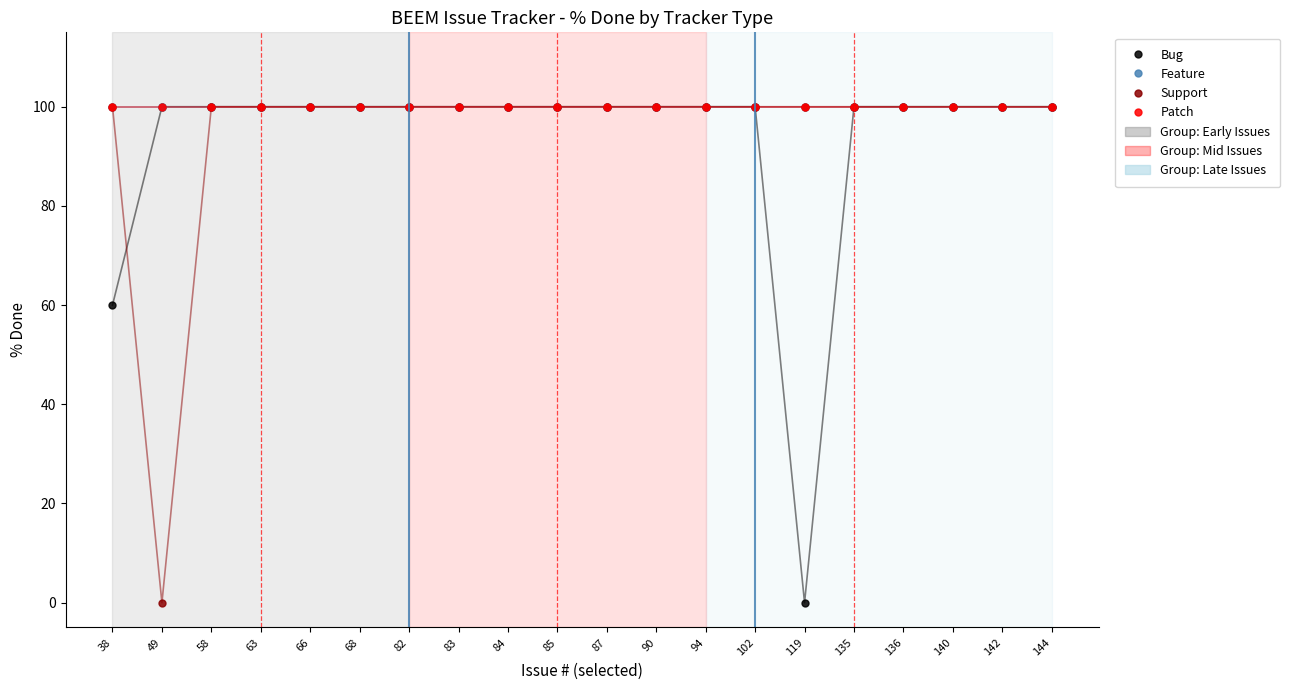

Which series has the widest spread of values?

Bug